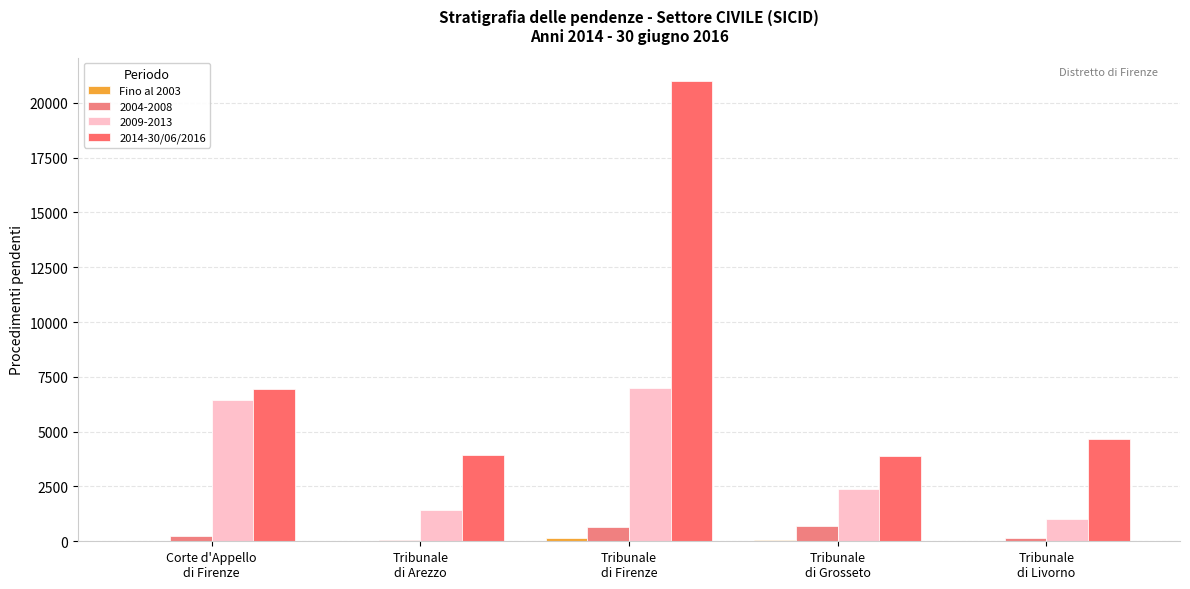

Between Corte d'Appello
di Firenze and Tribunale
di Grosseto, which is larger?

Tribunale
di Grosseto